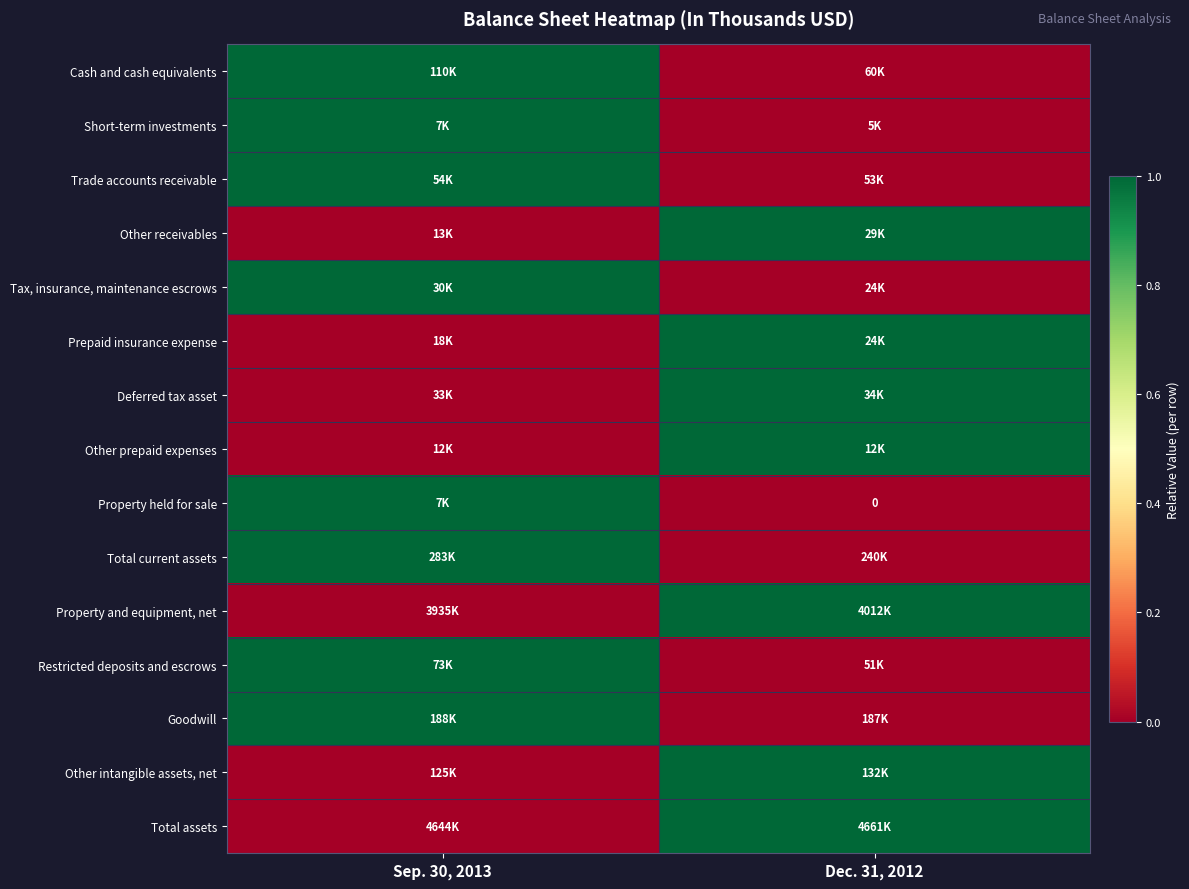

Is it true that Total current assets equals 0 at Dec. 31, 2012?

False